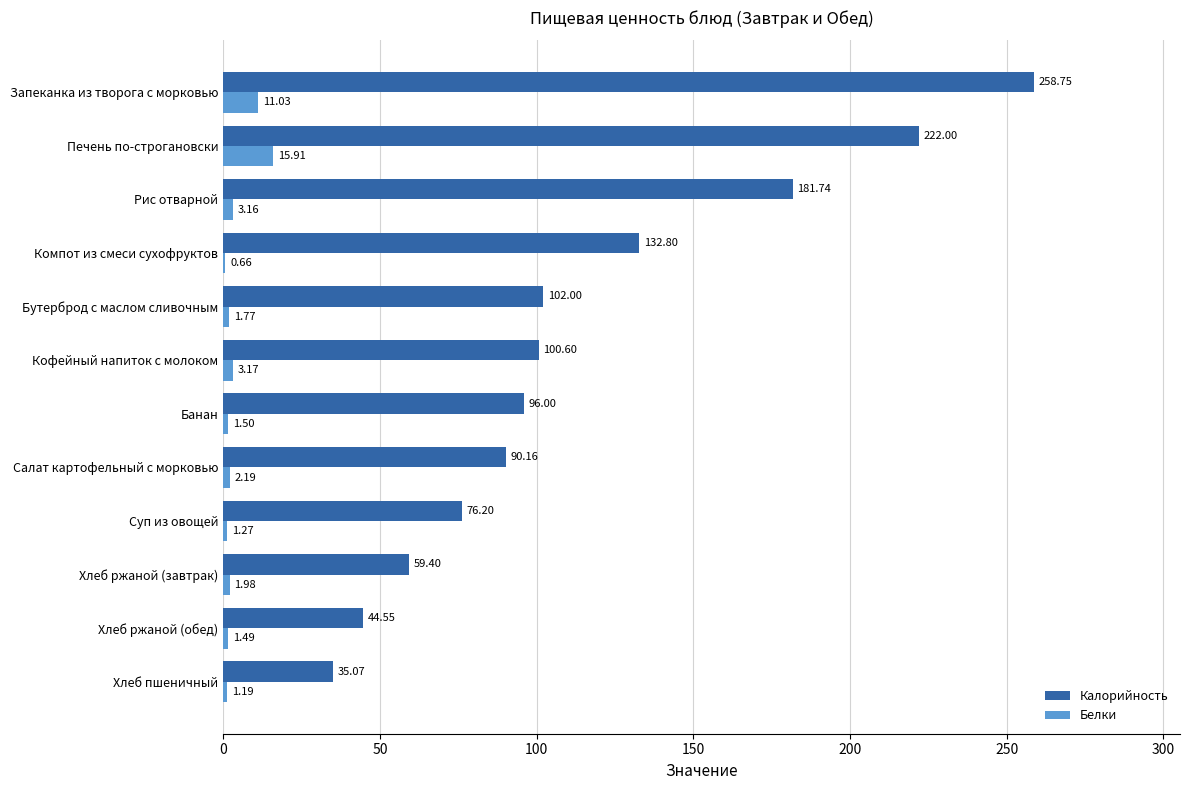

How many values in the Белки series exceed 1?

11